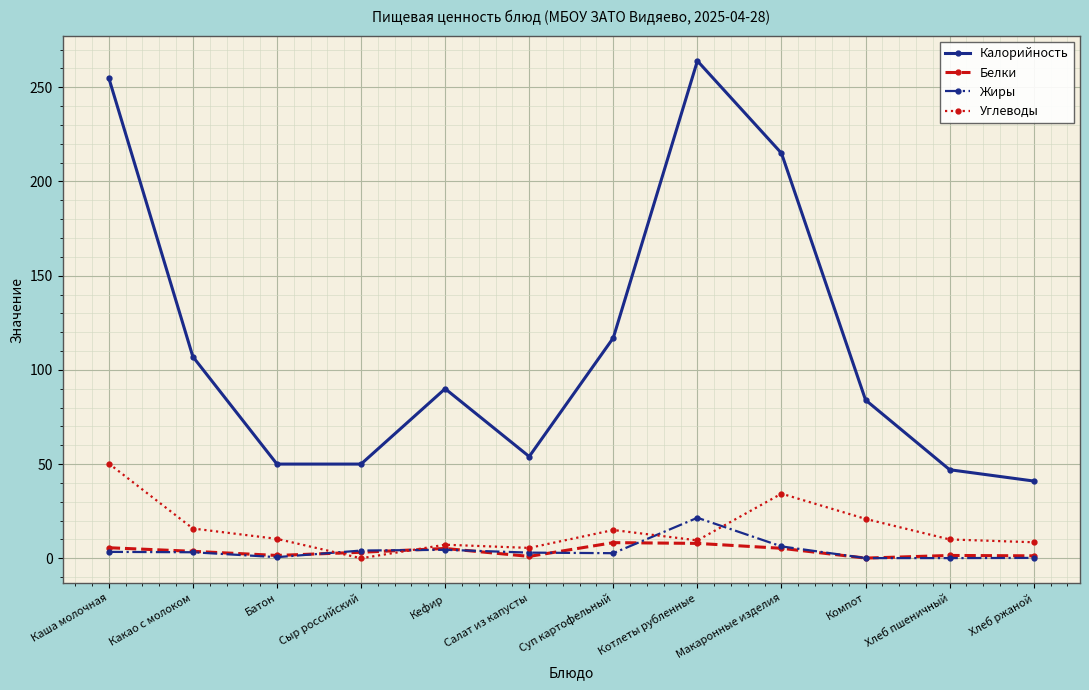

What are all the series names shown in the legend?

Калорийность, Белки, Жиры, Углеводы